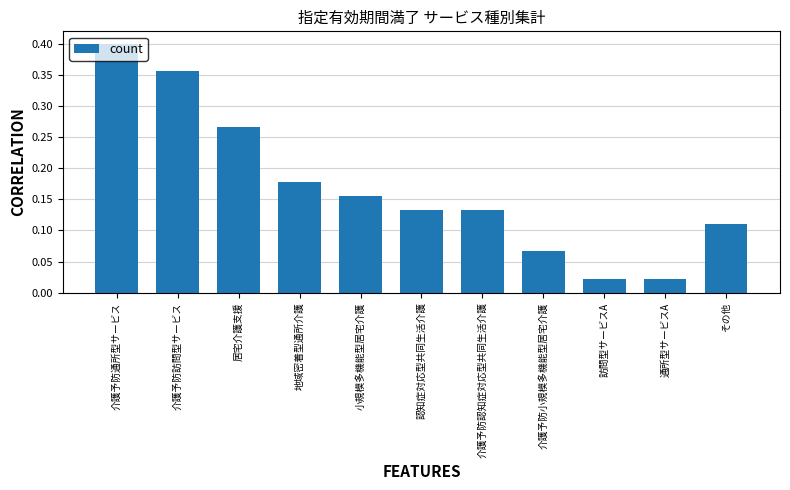

What position from the right is 介護予防訪問型サービス?

10